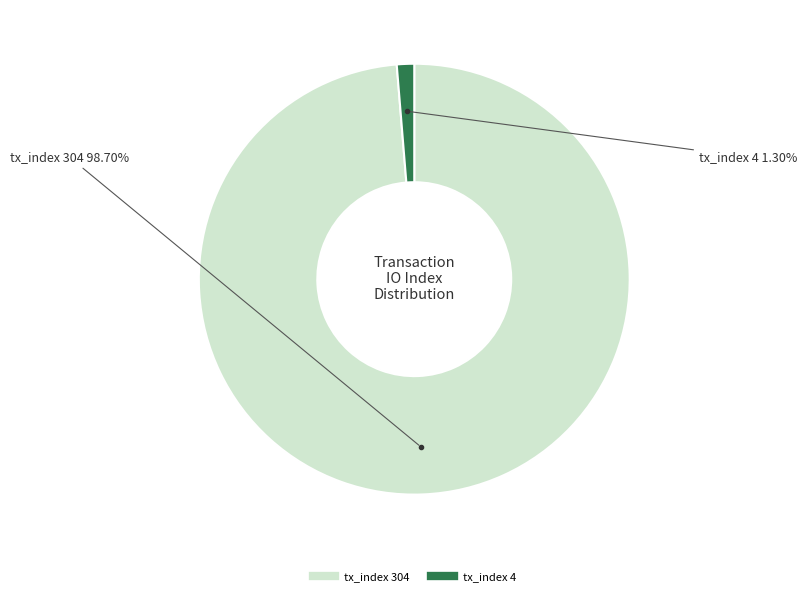

Which category has the biggest portion of the pie?

tx_index 304